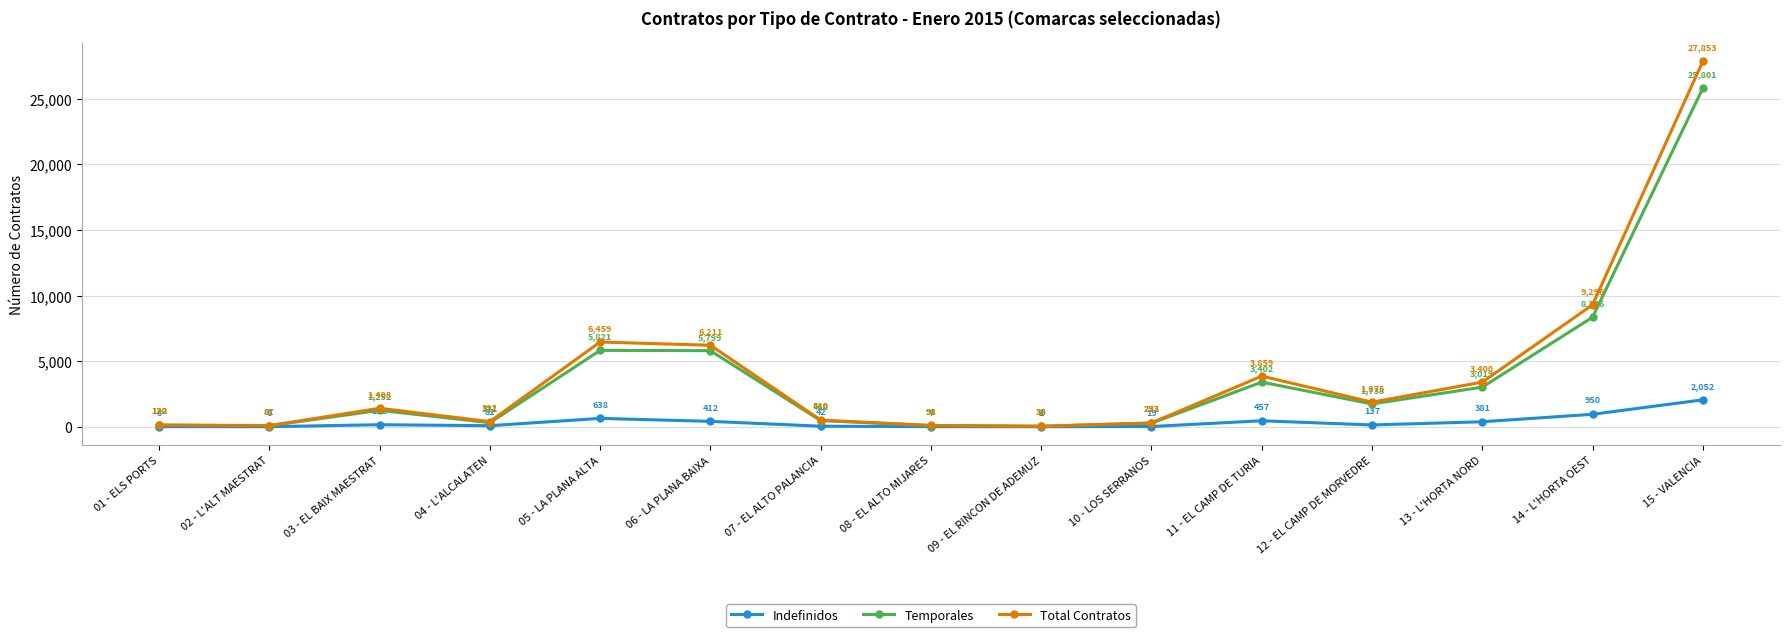

True or false: Total Contratos and Temporales cross at least once.

False